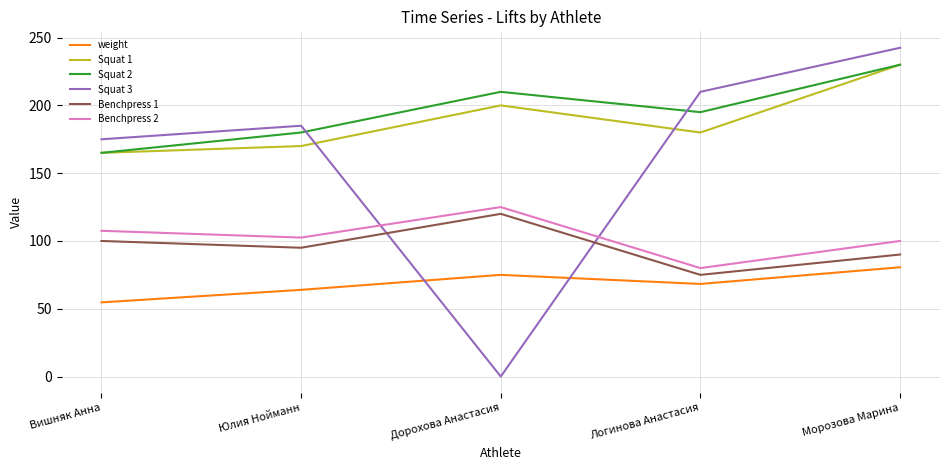

How many series are shown in this chart?

6